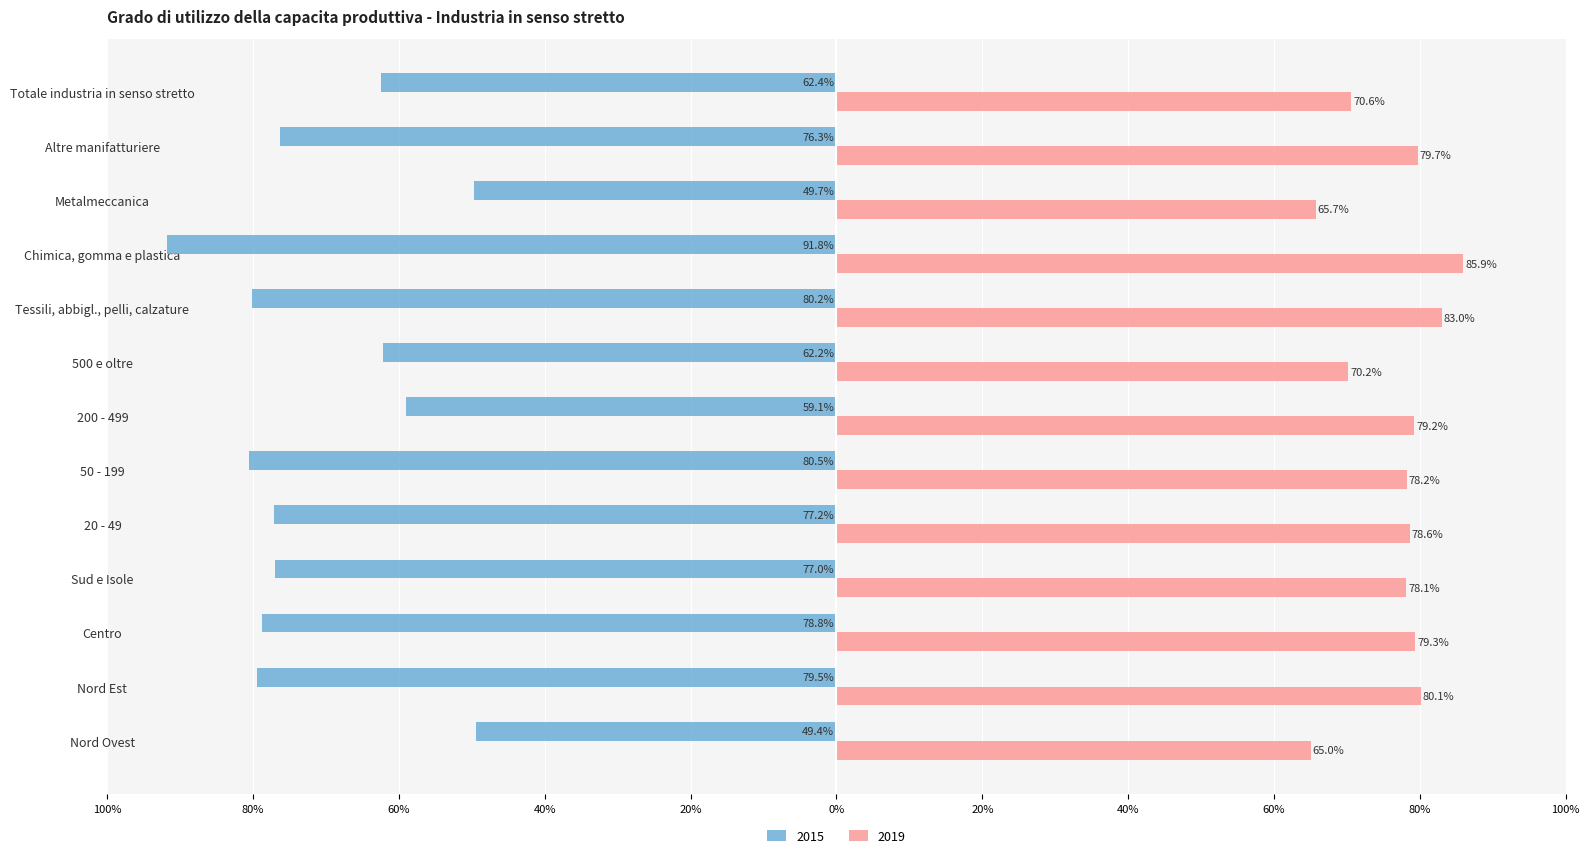

What are all the series names shown in the legend?

2015, 2019